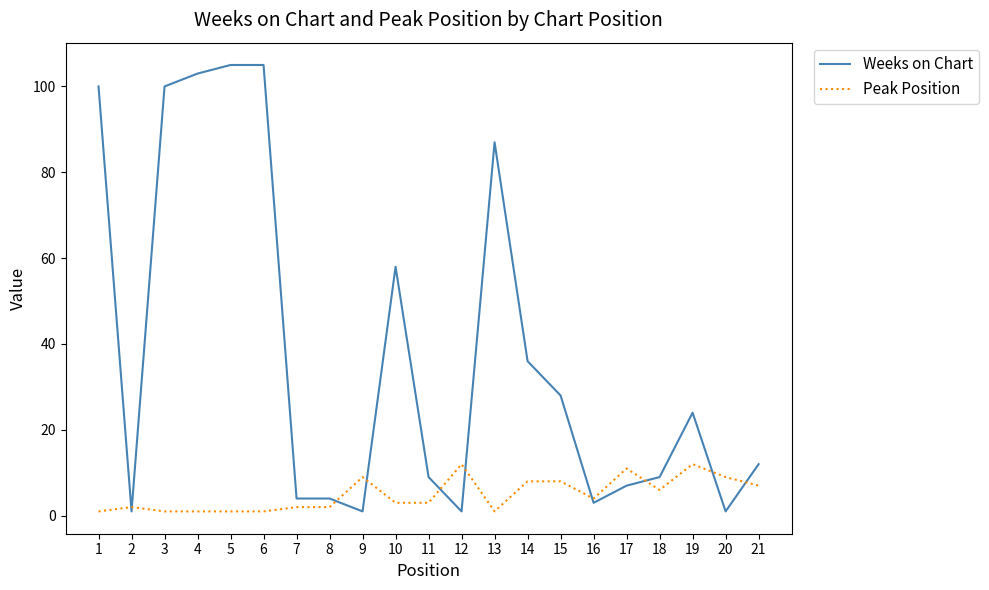

What is the spread (max minus min) of values at 14?

28